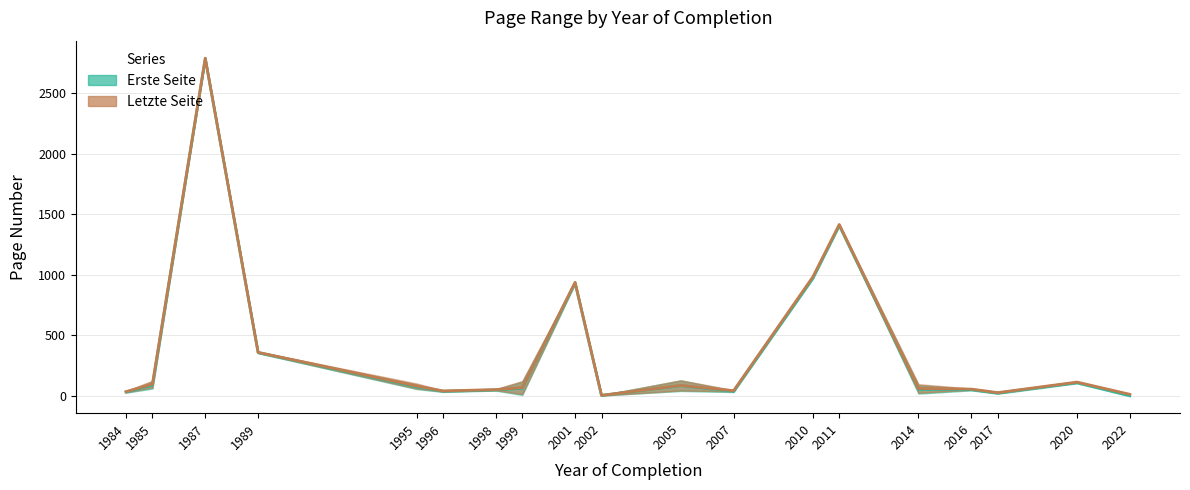

True or false: Letzte Seite (mean) and Erste Seite (mean) intersect in this chart.

False